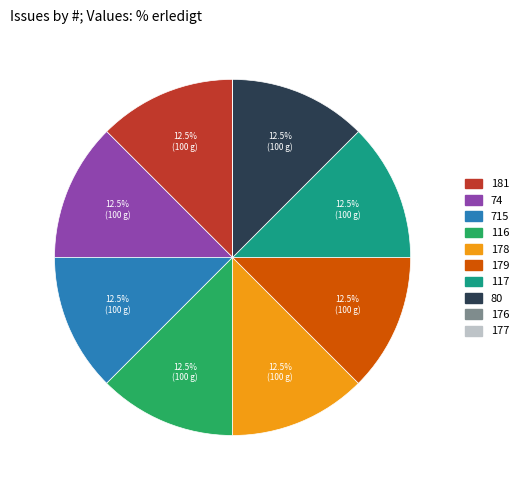

Is the sum of 116 and 715 greater than half?

No